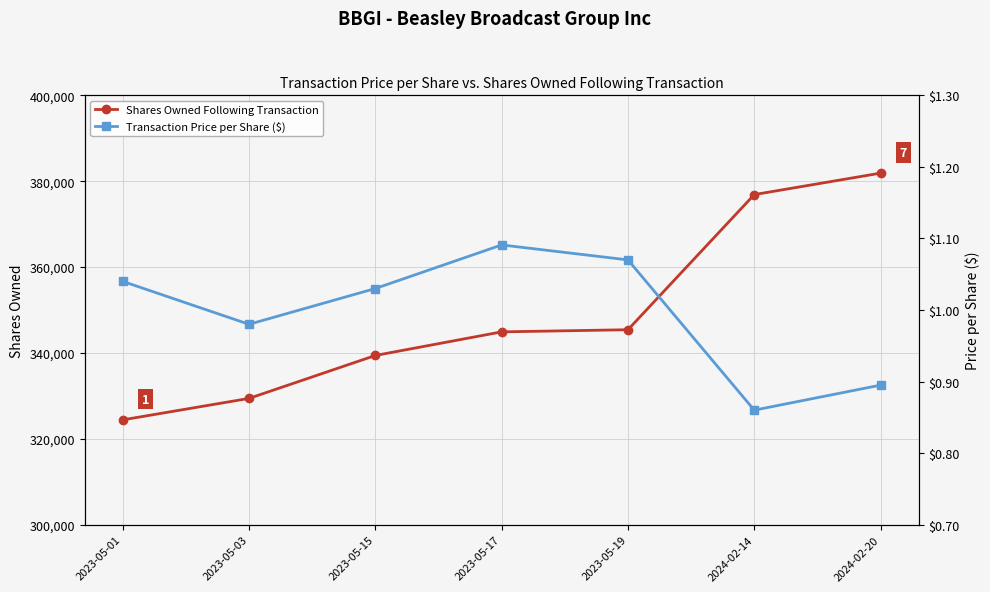

Between 2023-05-01 and 2023-05-19, which is larger?

2023-05-19